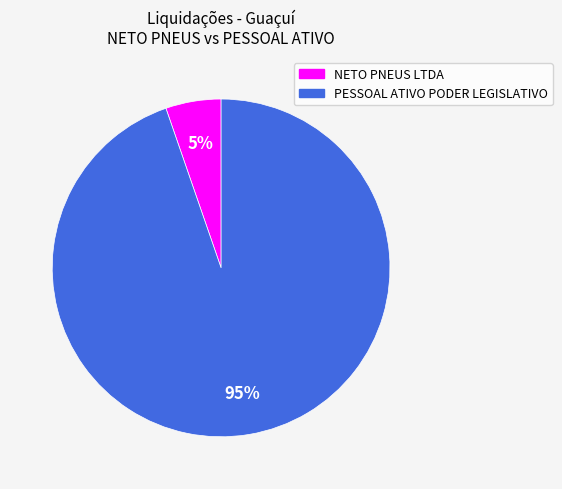

What is the largest slice in the pie chart?

PESSOAL ATIVO PODER LEGISLATIVO